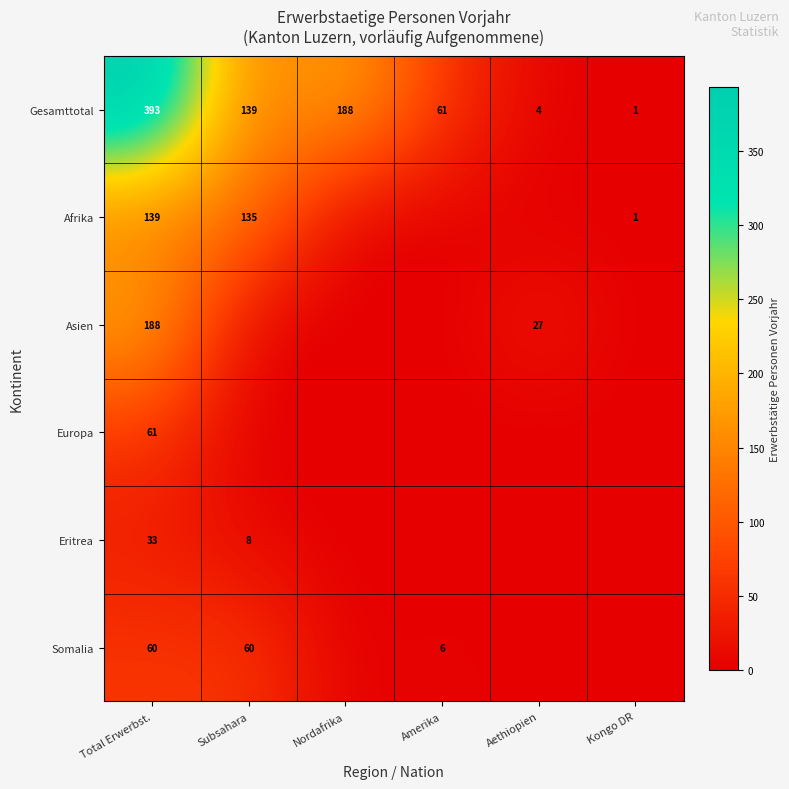

True or false: Somalia has a value of 90 at Total Erwerbst..

False